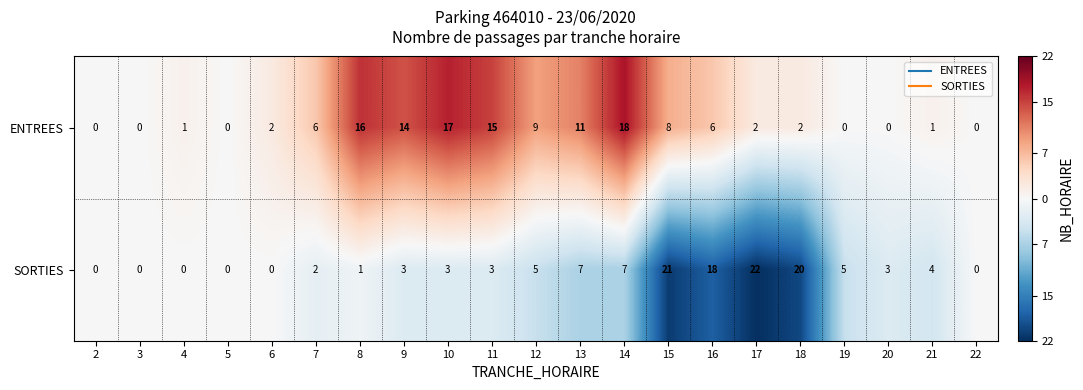

What is the sum of all ENTREES values?

128